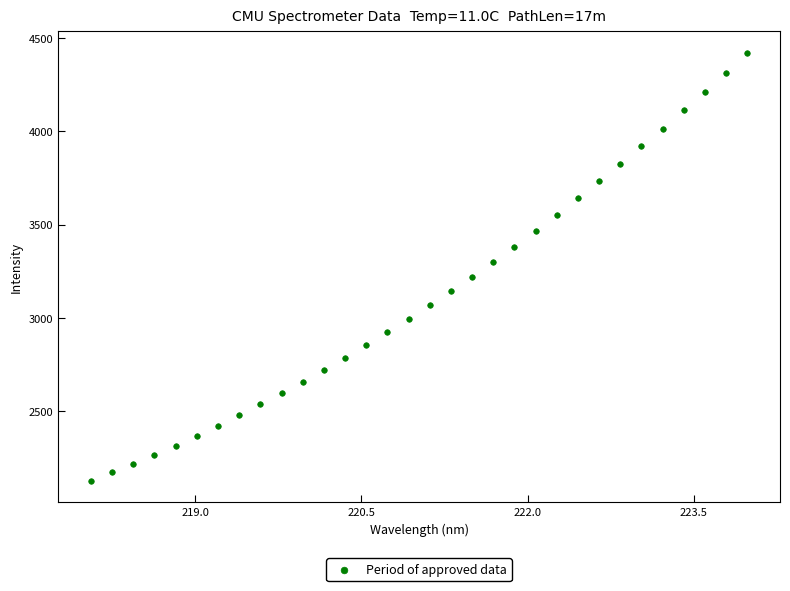

What is the range of Y values (max minus min)?

2293.4